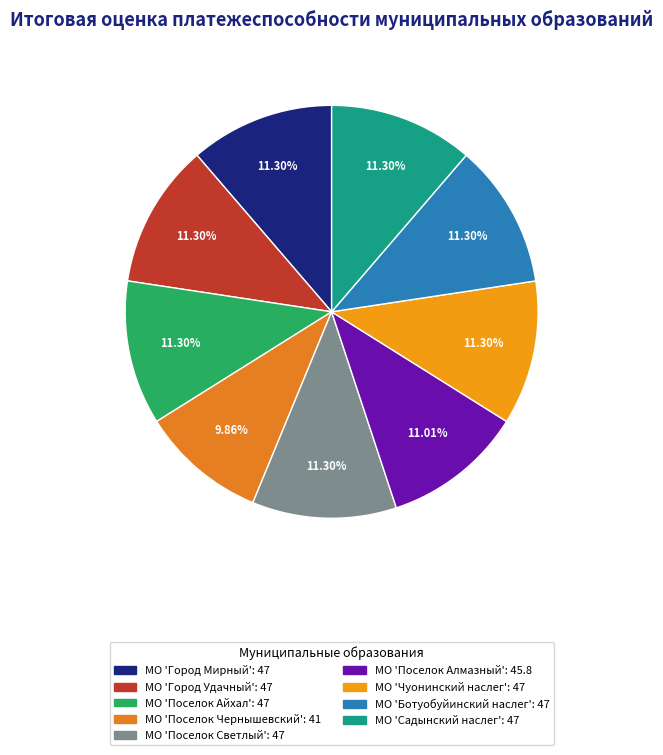

Is there a majority slice in this chart?

No